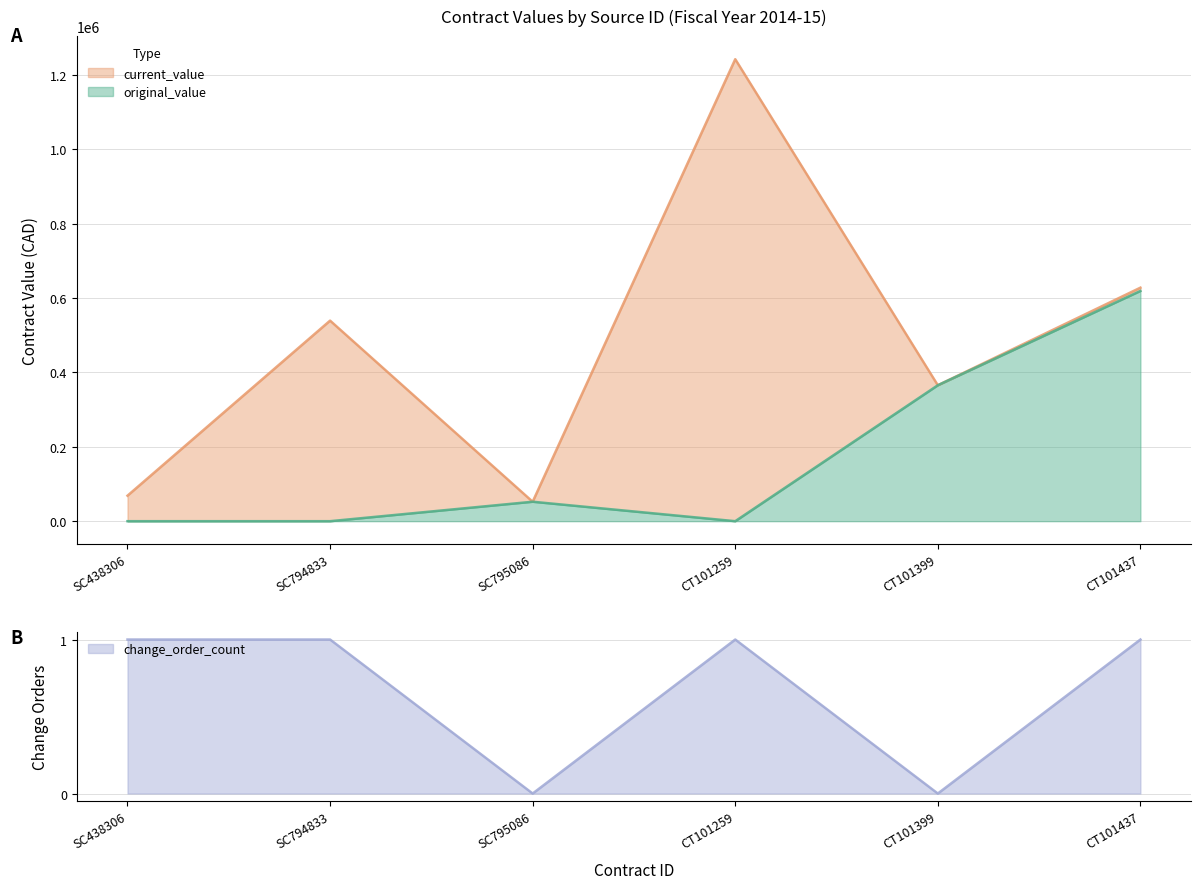

Which category has the lowest value in the current_value series?

SC795086